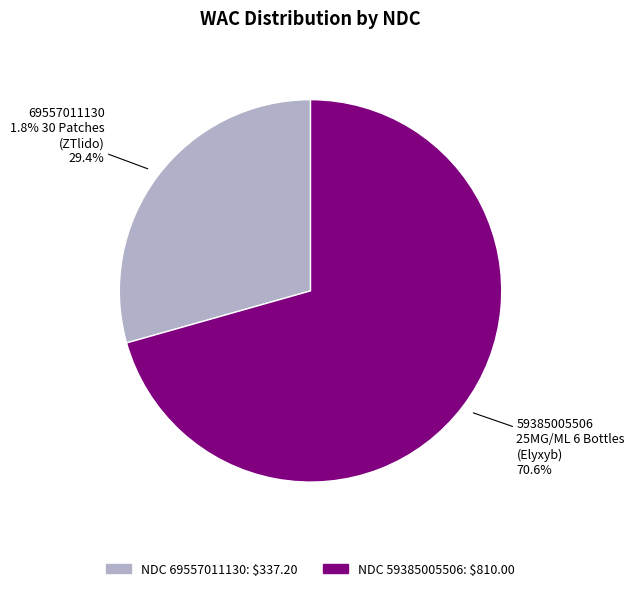

Does any single category account for the majority?

Yes